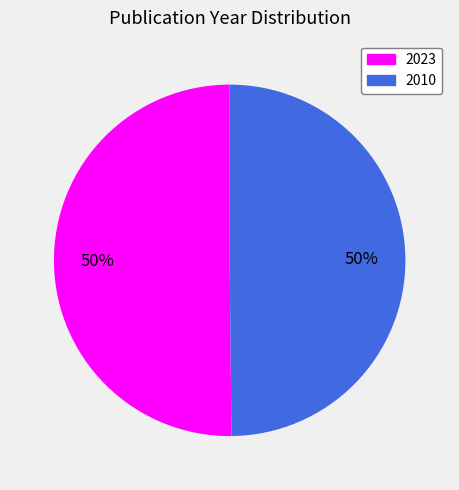

Do 2023 and 2010 together represent more than half of the pie?

Yes